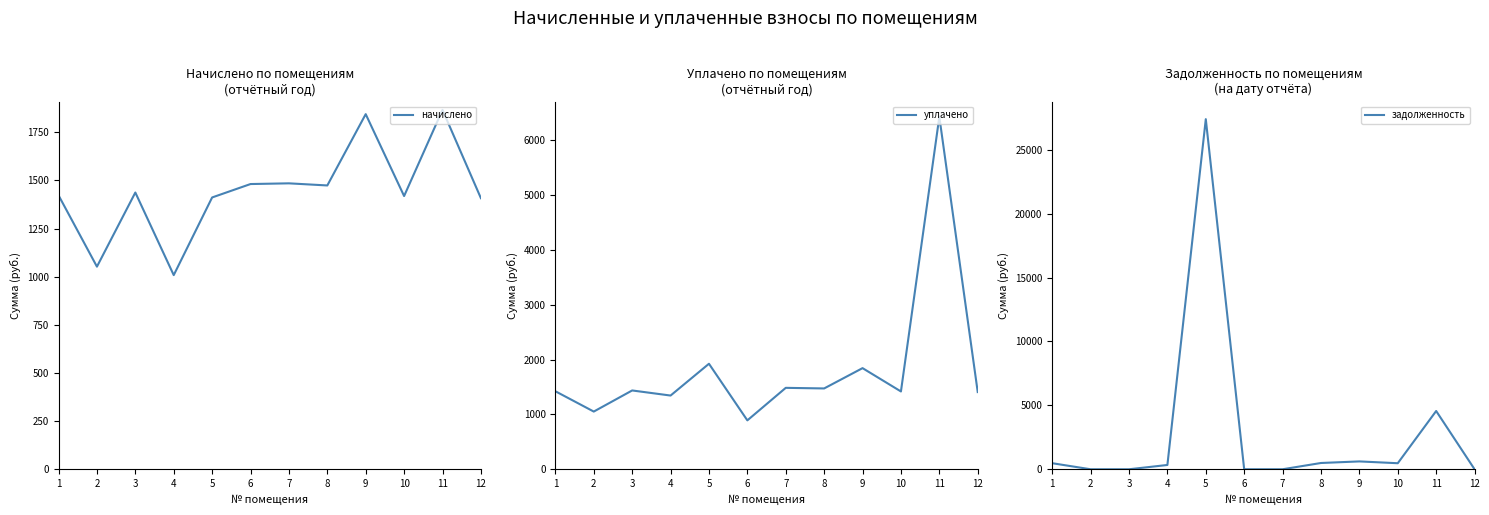

What is the minimum value for начислено?

1008.1